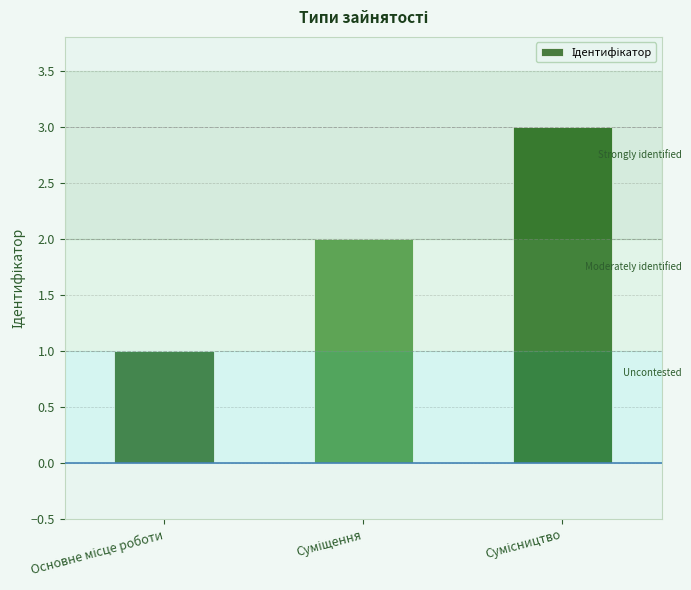

What is the greatest value displayed?

3